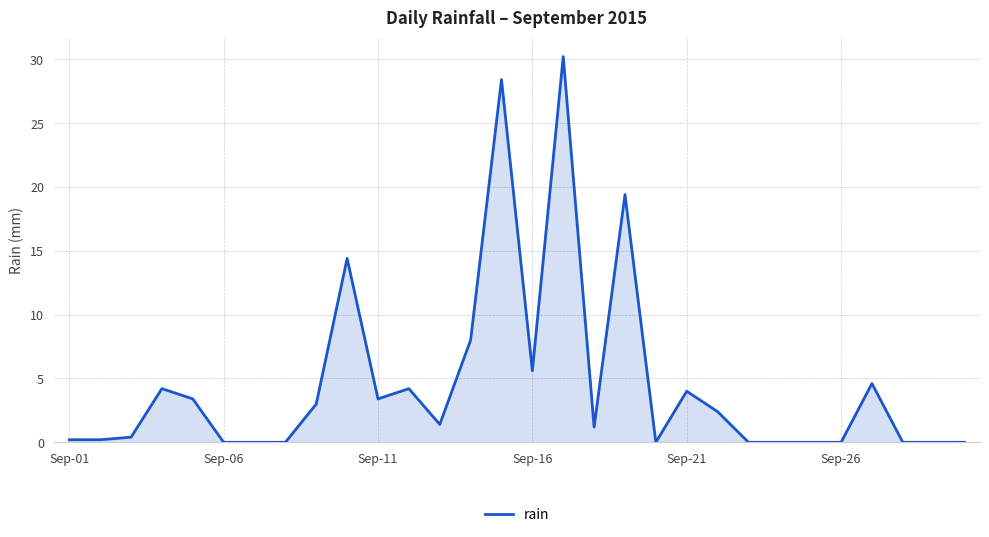

What is the maximum value shown in the chart?

30.2